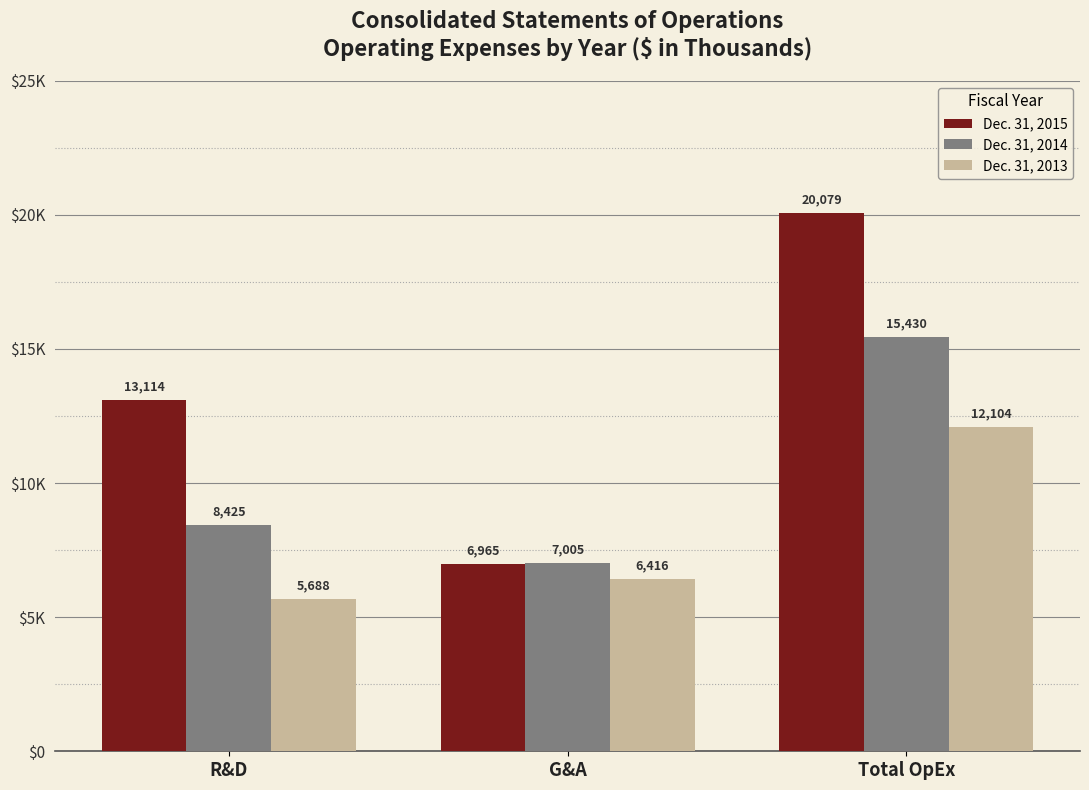

Does the chart contain any negative values?

No